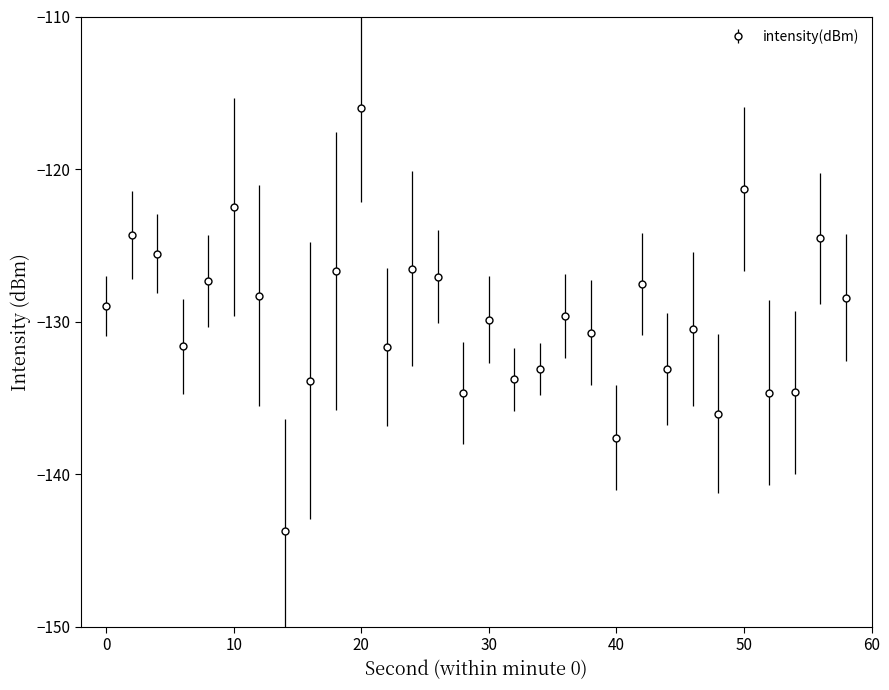

Does the chart display data point markers on the line(s)?

Yes